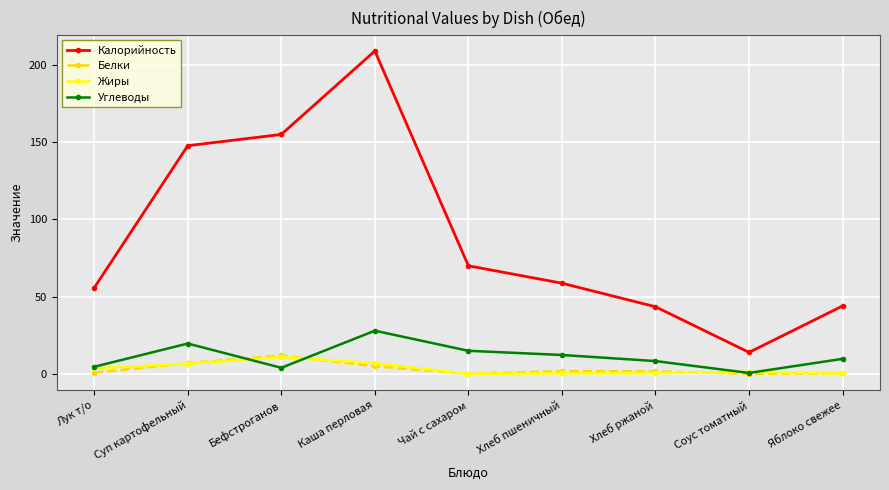

Where is Калорийность nearest to the value 111?

Суп картофельный